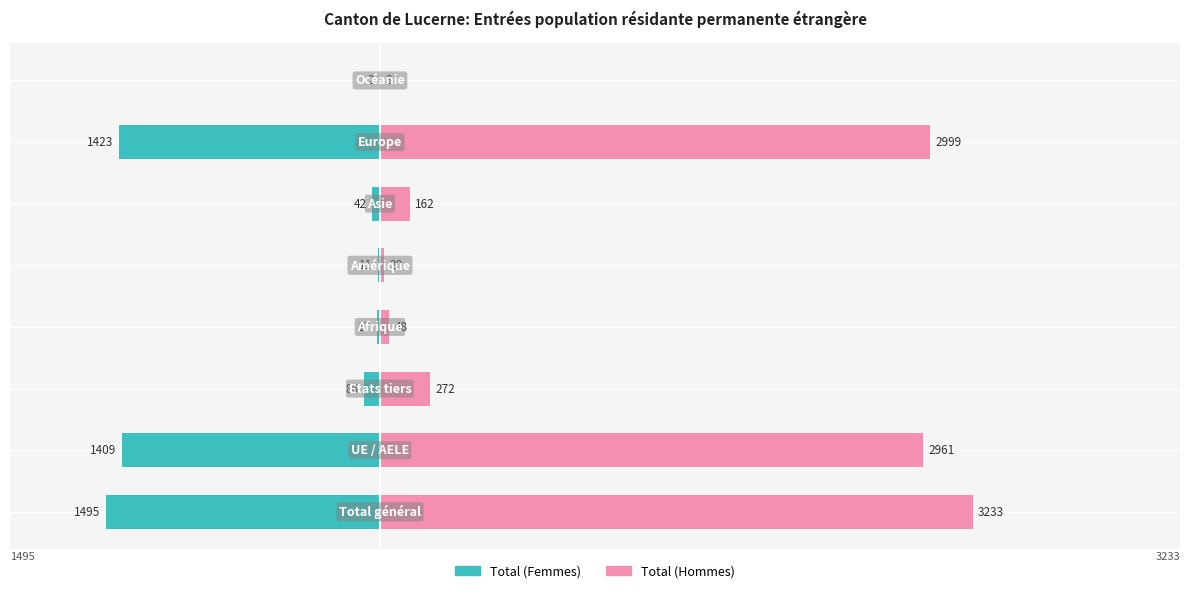

List the series in order of their peak value, lowest first.

Total (Femmes), Total (Hommes)